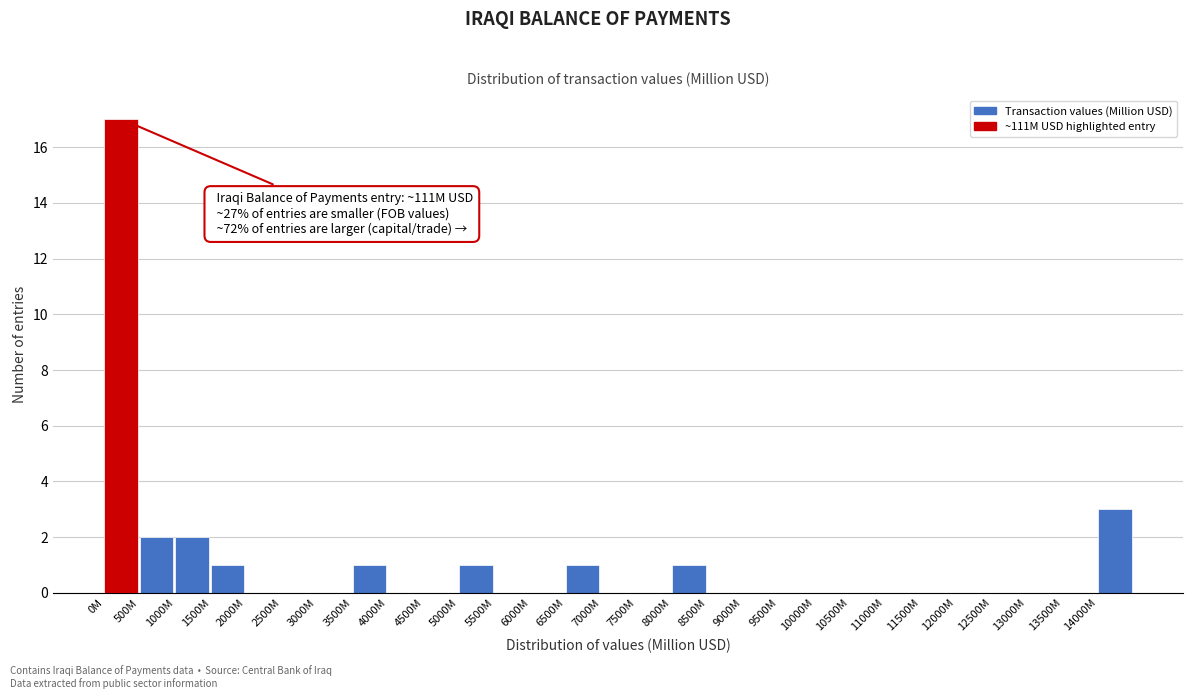

Reading left to right, list all the values displayed in this chart.

0M=17	500M=2	1000M=2	1500M=1	2000M=0	2500M=0	3000M=0	3500M=1	4000M=0	4500M=0	5000M=1	5500M=0	6000M=0	6500M=1	7000M=0	7500M=0	8000M=1	8500M=0	9000M=0	9500M=0	10000M=0	10500M=0	11000M=0	11500M=0	12000M=0	12500M=0	13000M=0	13500M=0	14000M=3